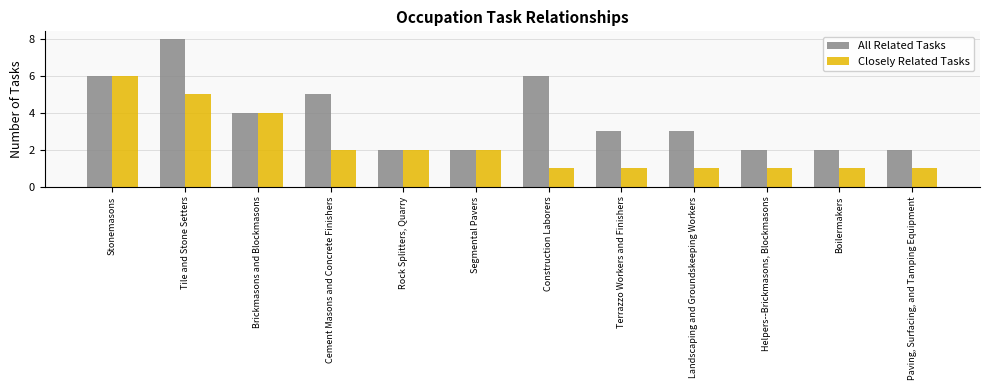

Which series changed the most between Stonemasons and Construction Laborers?

Closely Related Tasks